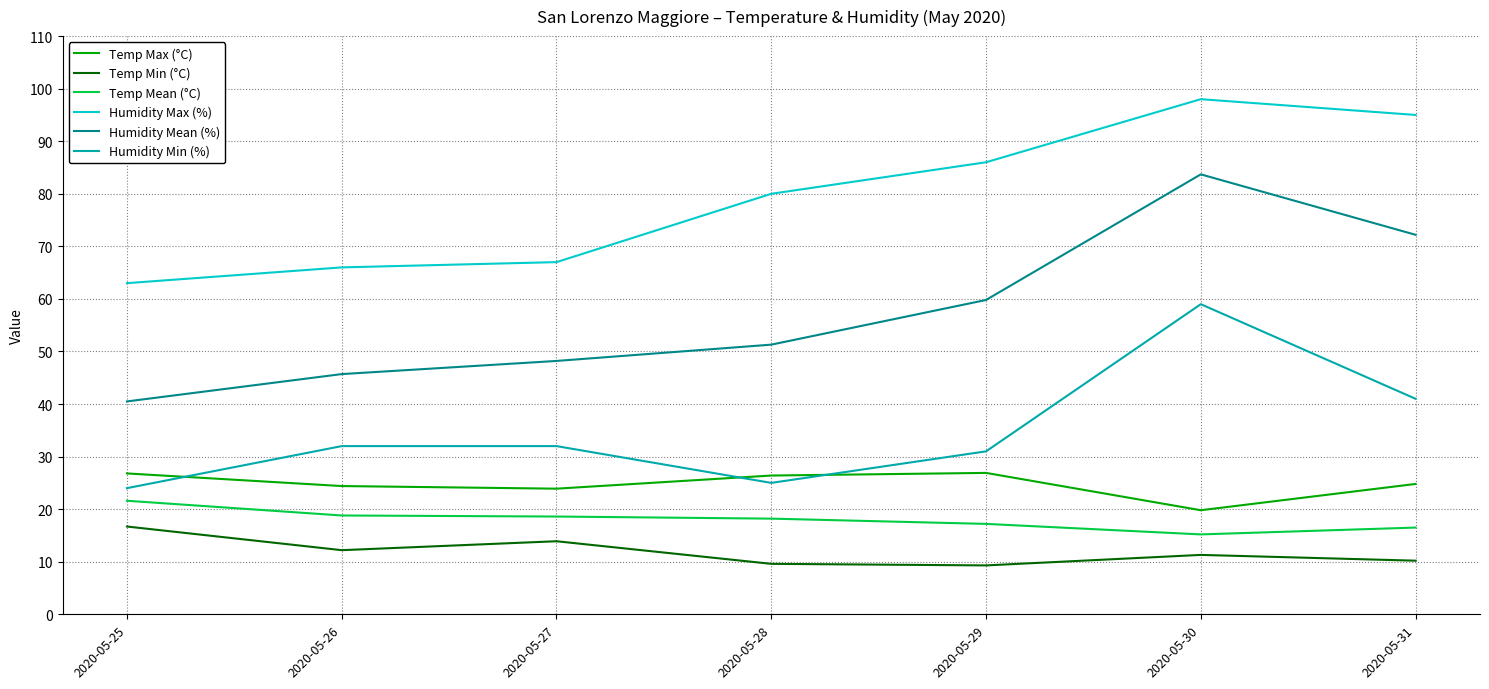

True or false: Humidity Max (%) and Humidity Mean (%) cross at least once.

False